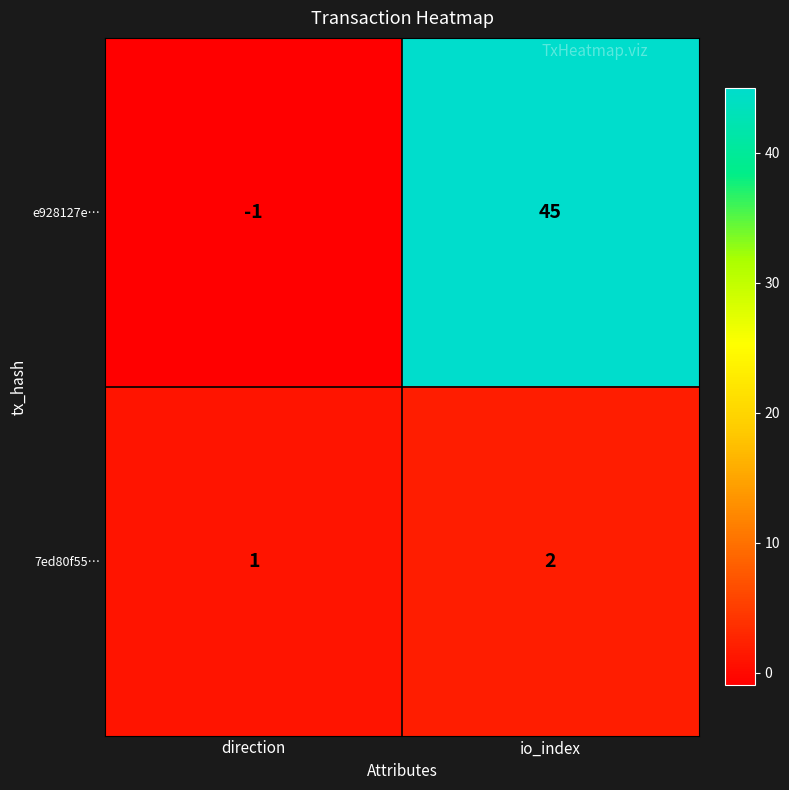

Which category has the lowest value across all series?

direction